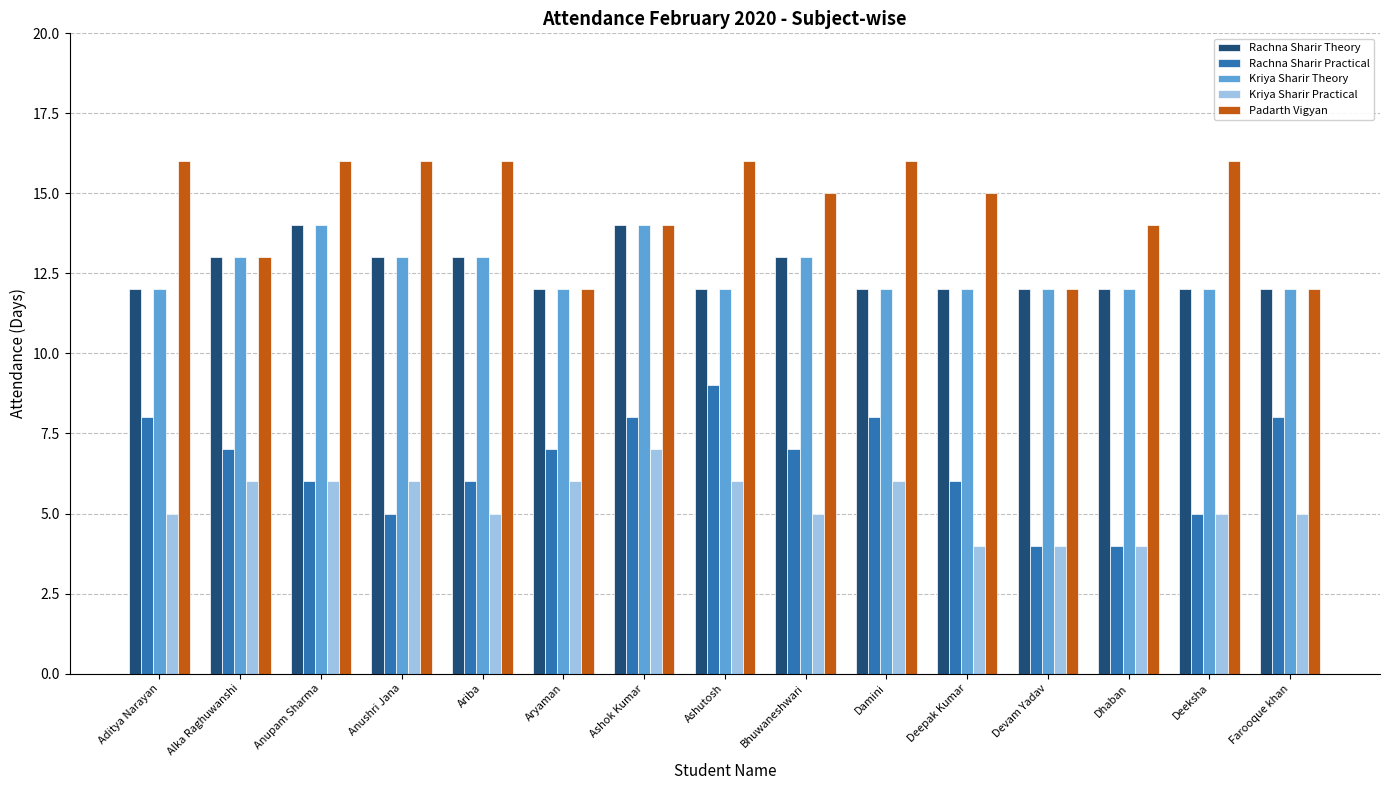

Where does the Padarth Vigyan series first go above 15?

Aditya Narayan